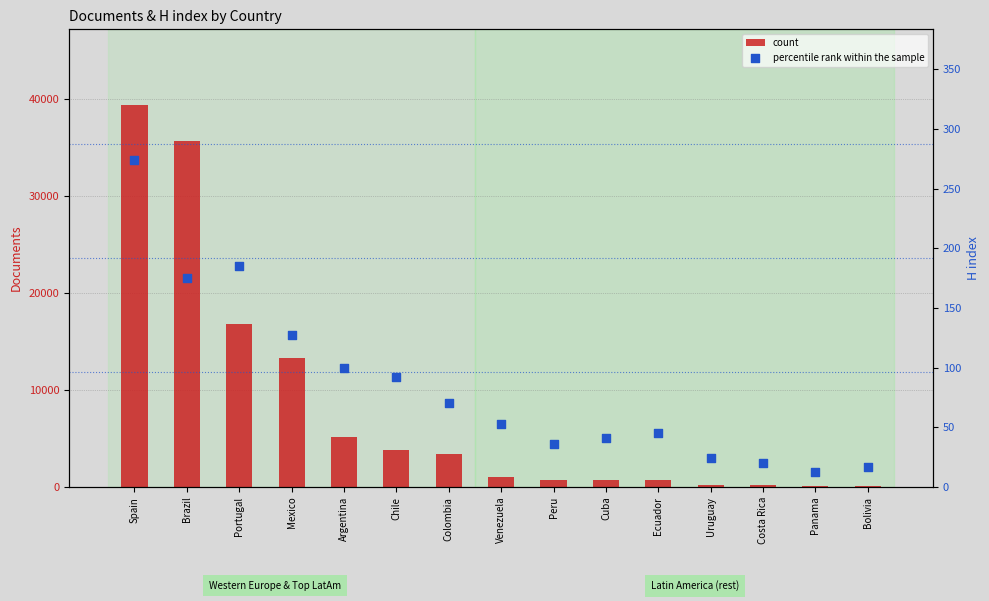

At how many categories does at least one series exceed 18159?

2